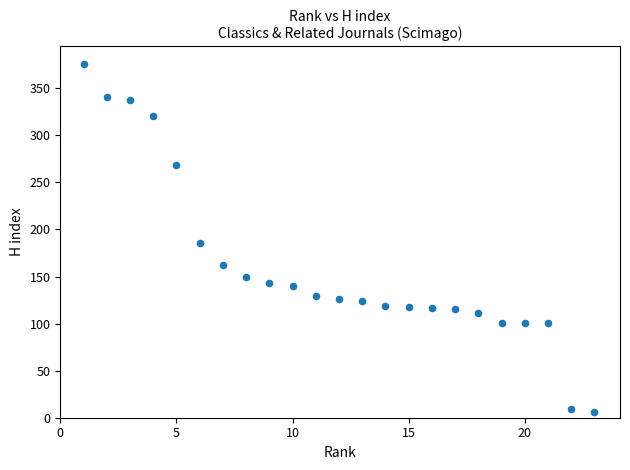

What is the range of Y values (max minus min)?

370